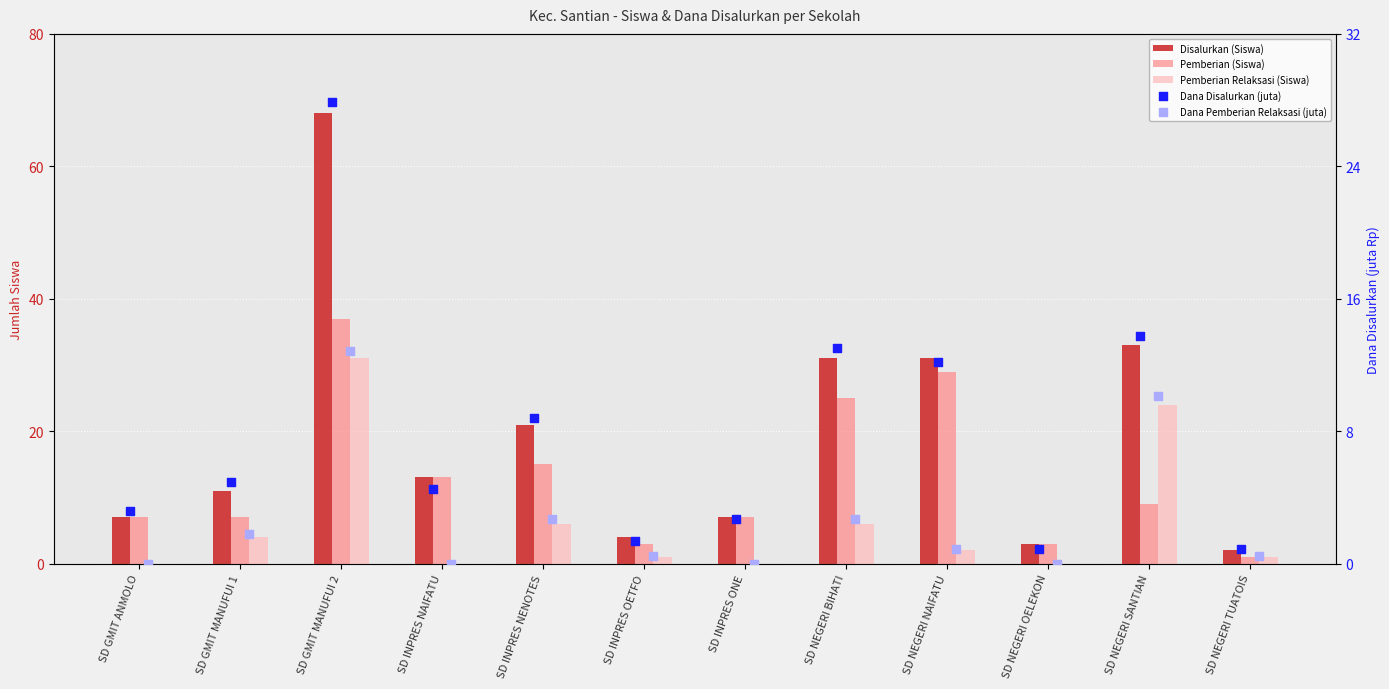

What are all the series names shown in the legend?

Disalurkan (Siswa), Pemberian (Siswa), Pemberian Relaksasi (Siswa), Dana Disalurkan (juta), Dana Pemberian Relaksasi (juta)